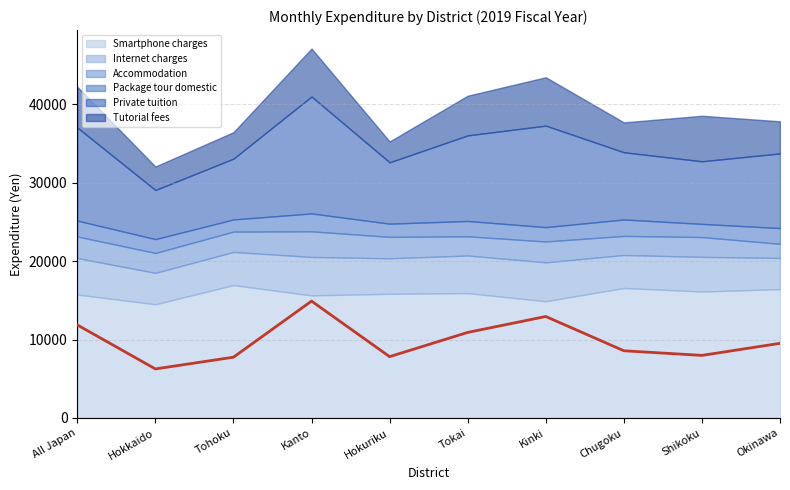

How many lines are shown in the chart?

6